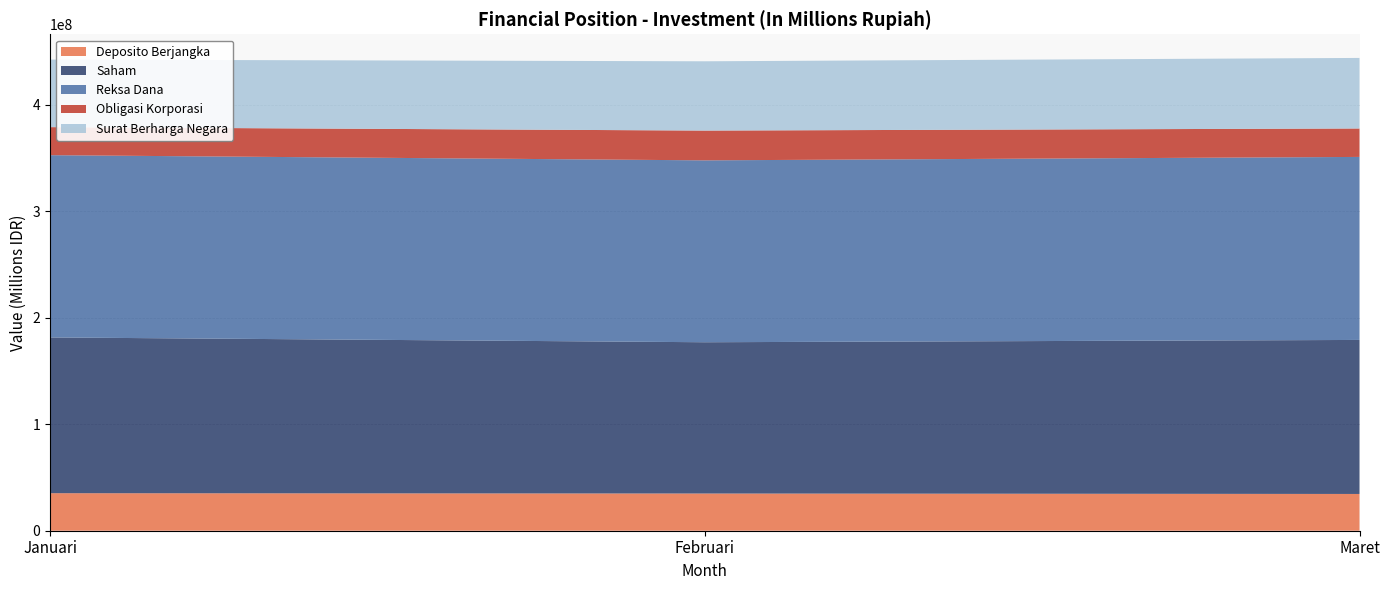

Reading right to left, list all the values displayed in this chart.

Deposito Berjangka: Maret=34507894.2	Februari=34928581.4	Januari=35229961.4
Saham: Maret=144574345.5	Februari=141990843.1	Januari=146196560.1
Reksa Dana: Maret=171789835.0	Februari=170733022.9	Januari=171085301.1
Obligasi Korporasi: Maret=26689254.5	Februari=27942088.6	Januari=26317982.7
Surat Berharga Negara: Maret=66227190.8	Februari=65037636.4	Januari=63402882.1